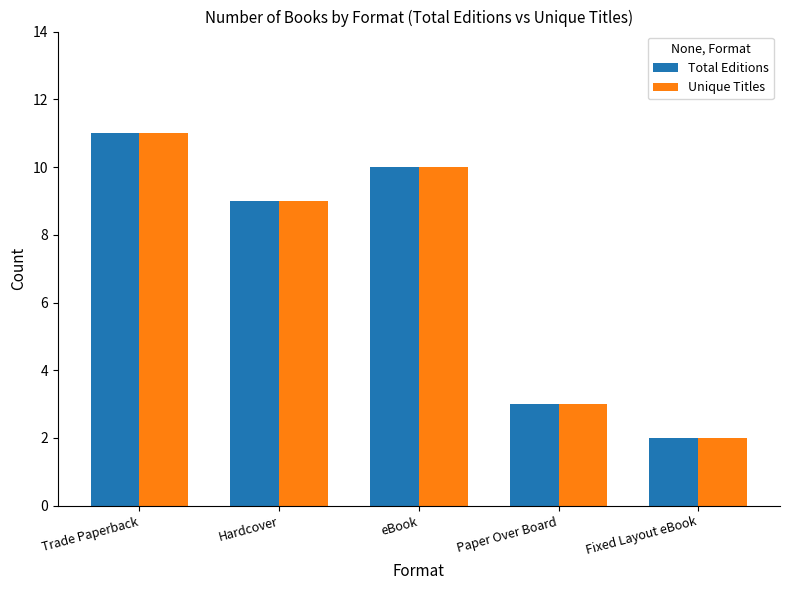

Which category has the lowest value across all series?

Fixed Layout eBook